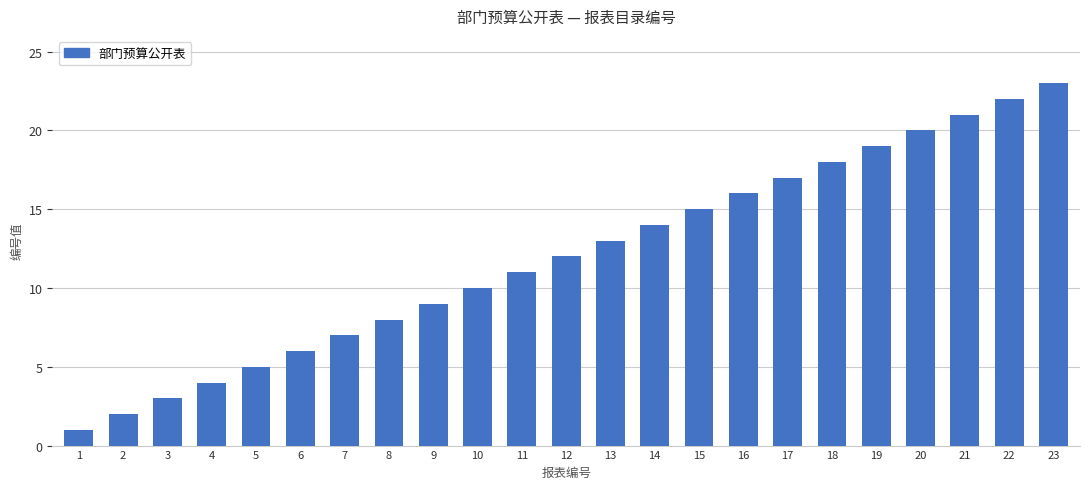

What is the value of the 21st bar from the left?

21